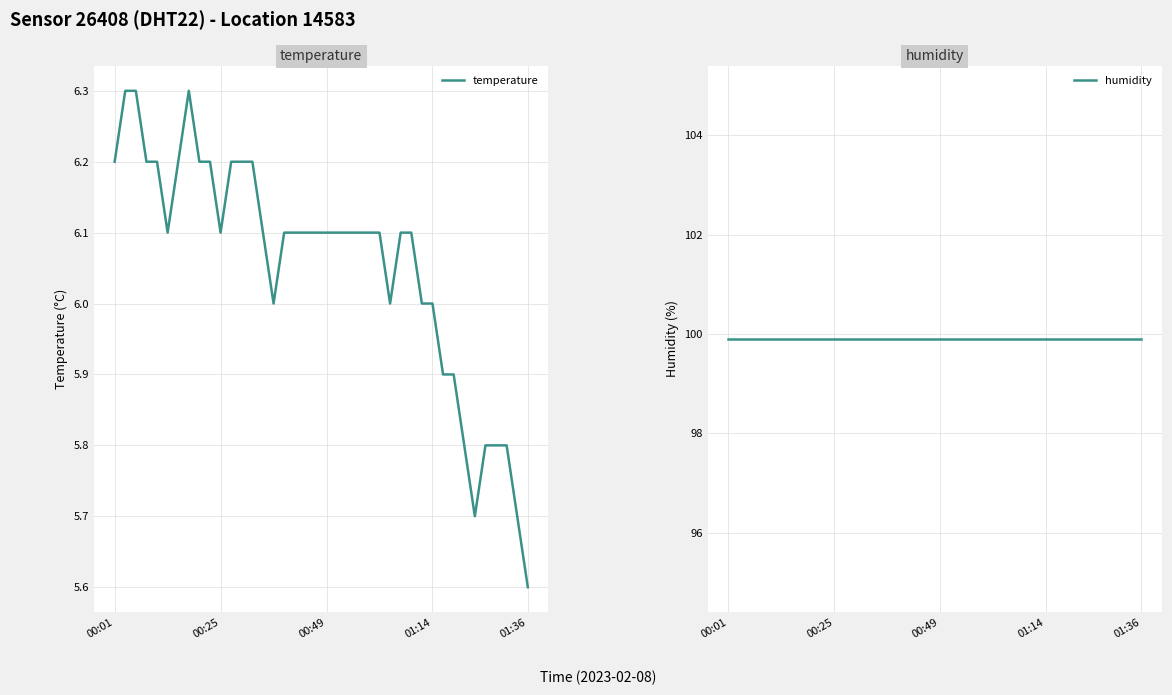

The value of humidity at 32 is 99.9. True or false?

True